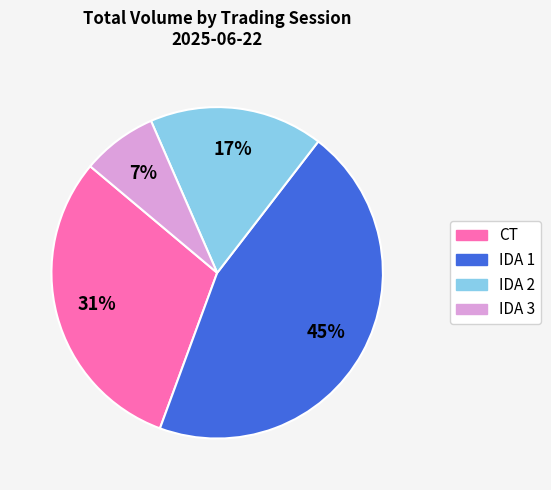

To the nearest percent, what portion does CT represent?

31%